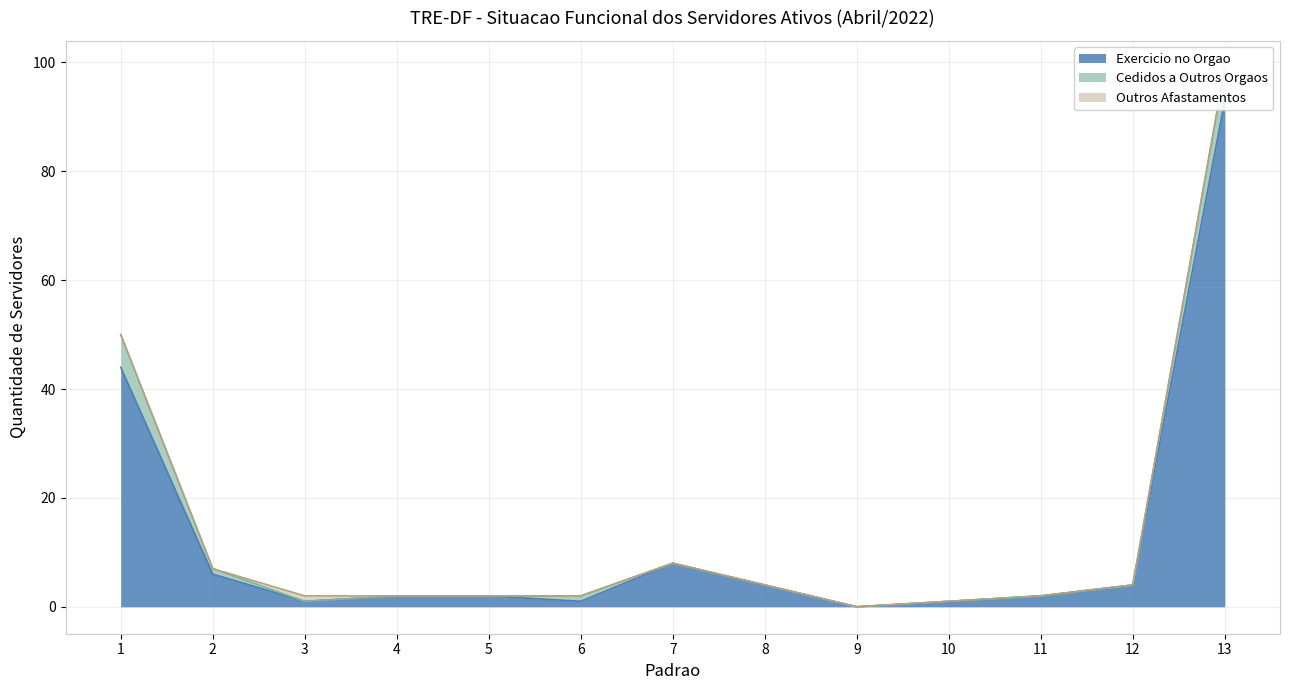

True or false: Outros Afastamentos has a value of -1 at 13.

False